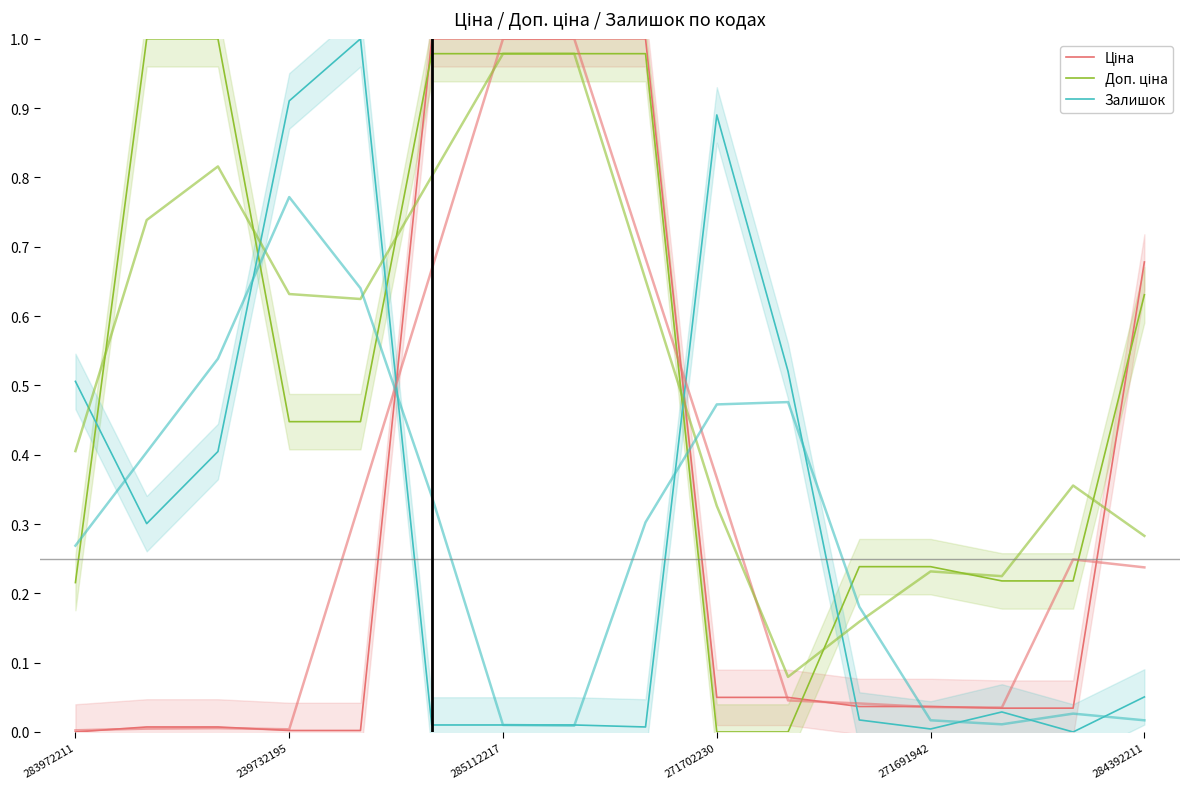

Does the chart display data point markers on the line(s)?

No